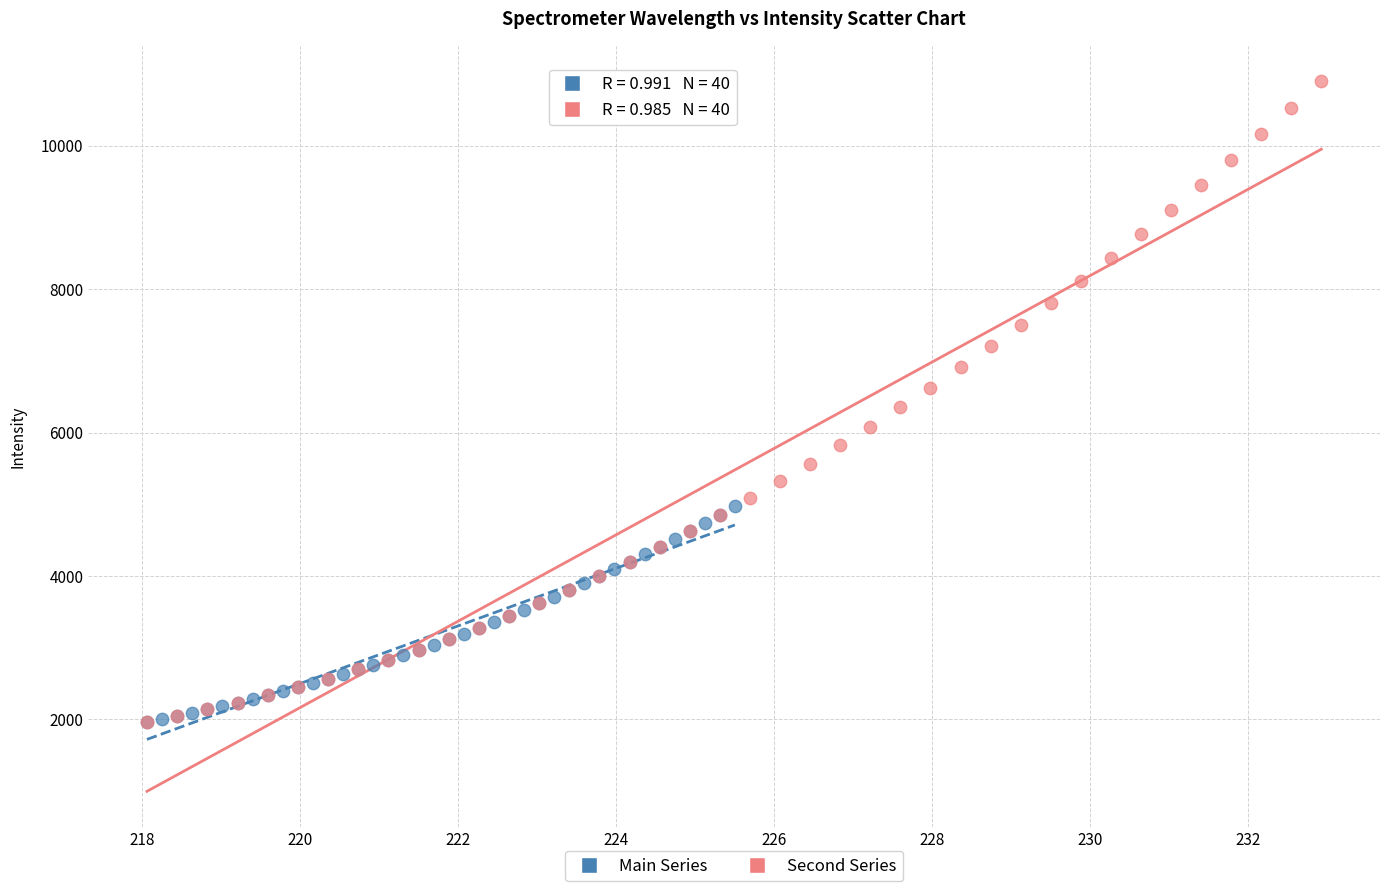

What are all the series names shown in the legend?

Main Series, Second Series